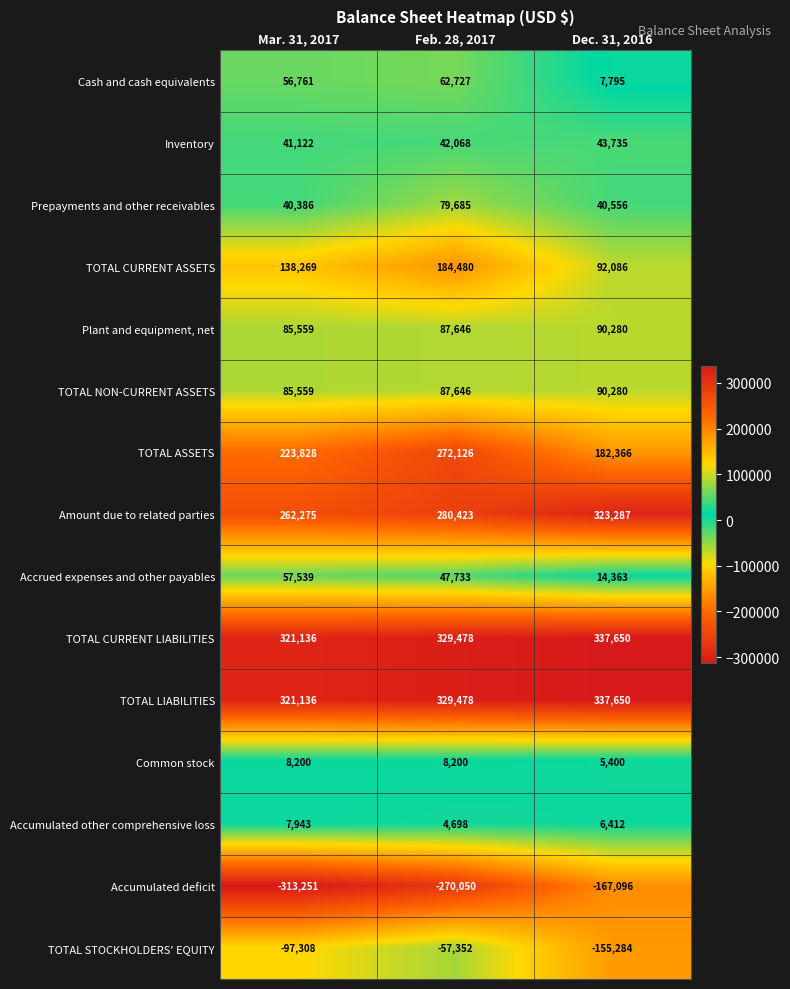

Rank the categories by TOTAL STOCKHOLDERS' EQUITY value from lowest to highest.

Dec. 31, 2016, Mar. 31, 2017, Feb. 28, 2017